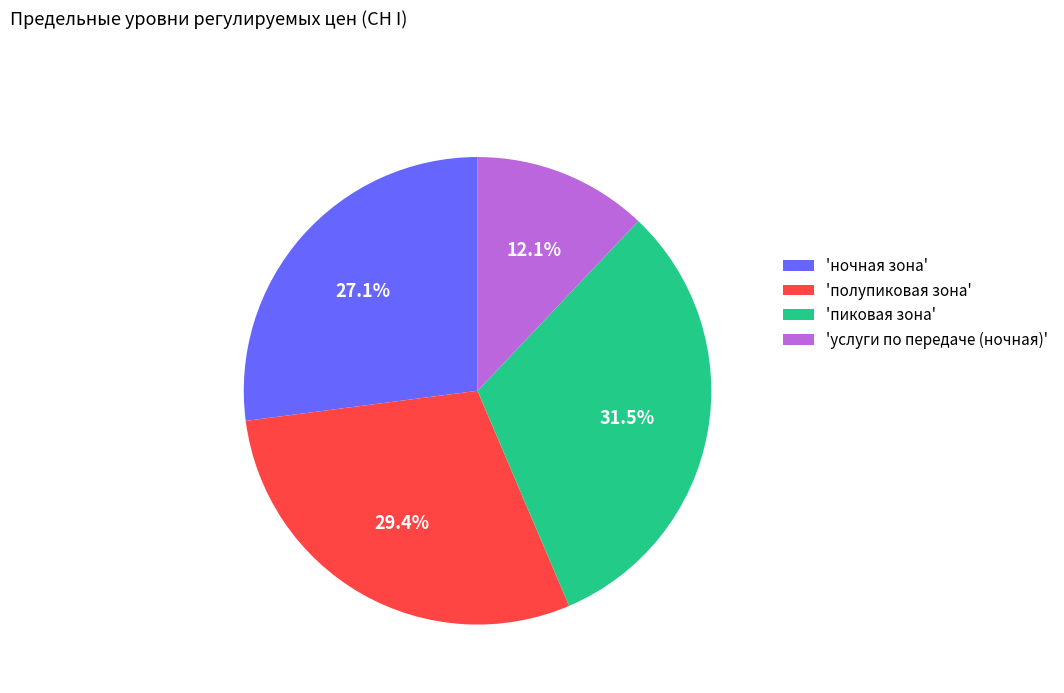

How many segments does this pie chart have?

4